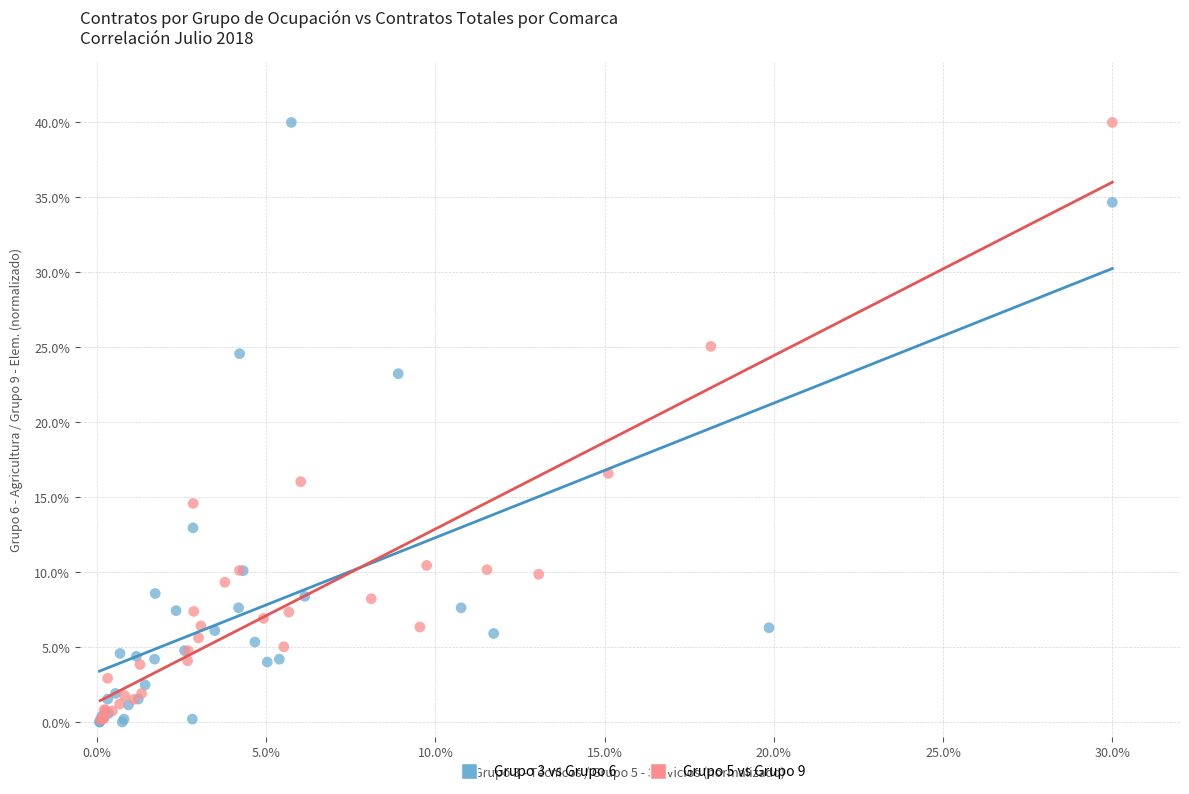

What are all the series names shown in the legend?

Grupo 3 vs Grupo 6, Grupo 5 vs Grupo 9